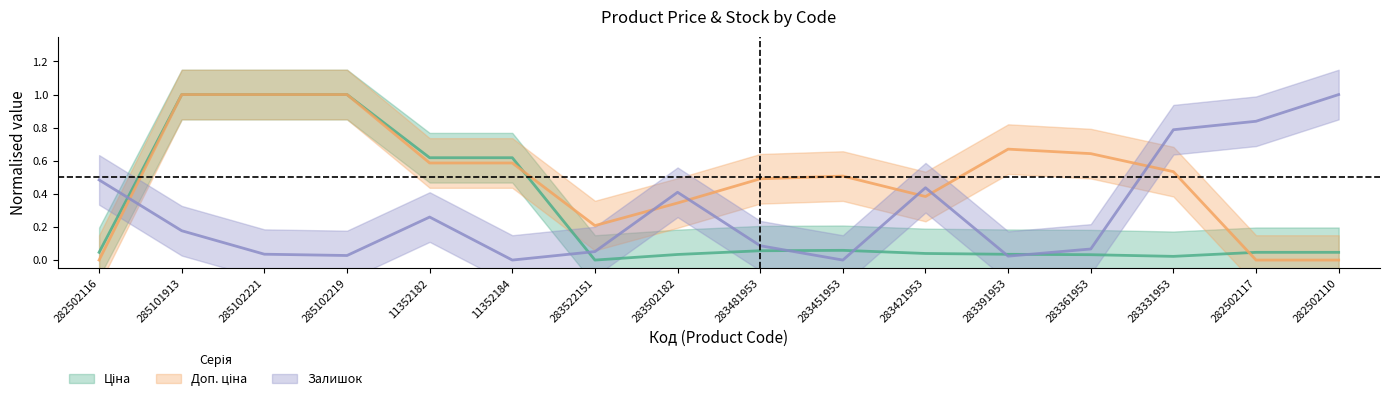

What is the total value across all series at 283451953?

0.6